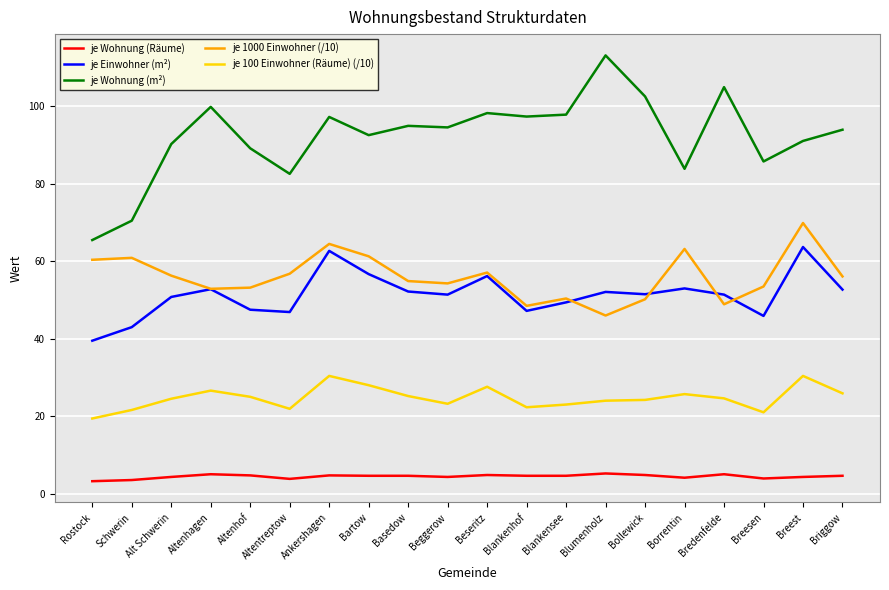

True or false: je Wohnung (m²) has more than 1 interior local peaks.

True